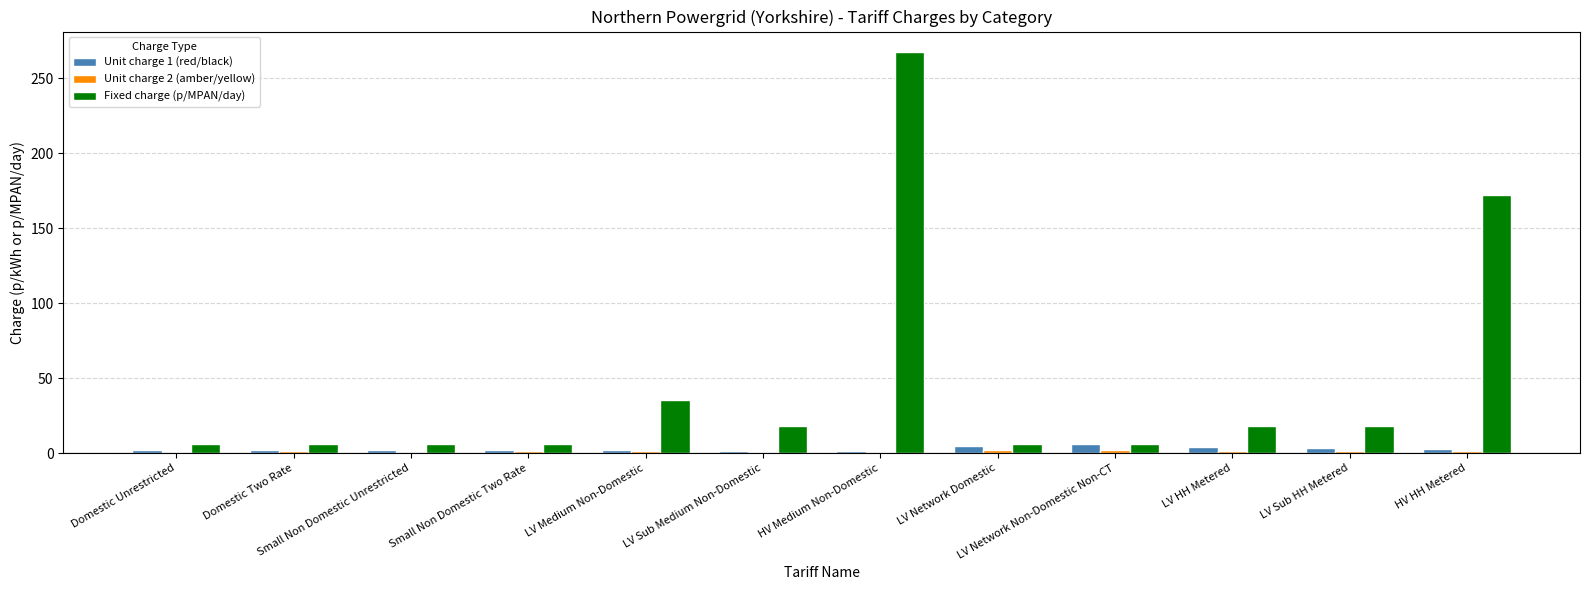

What is the difference between the Unit charge 1 (red/black) values at LV Sub Medium Non-Domestic and LV Sub HH Metered?

1.6